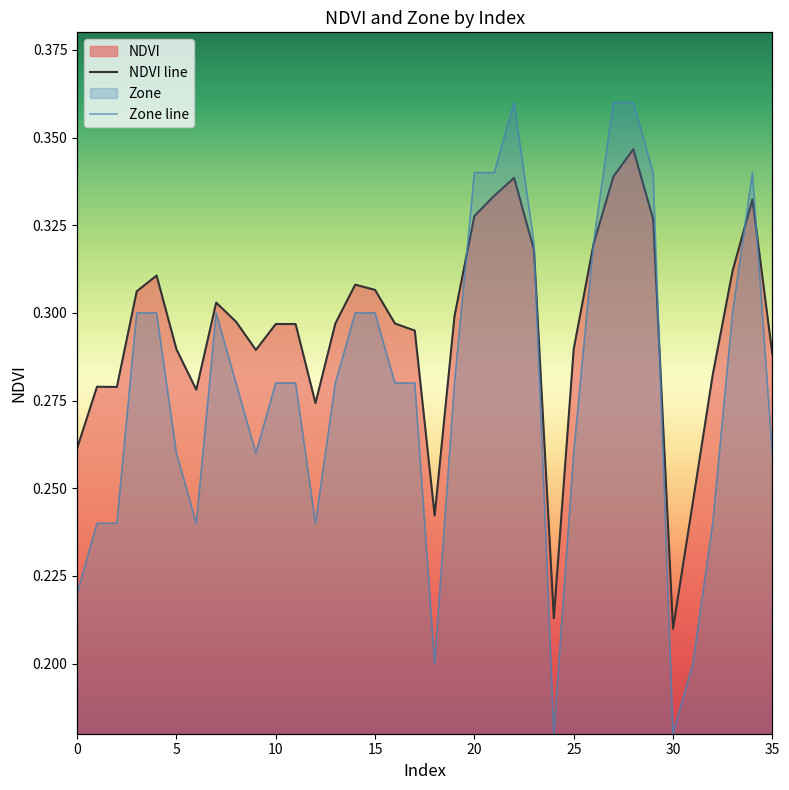

What is the label of the 8th point from the right?

28